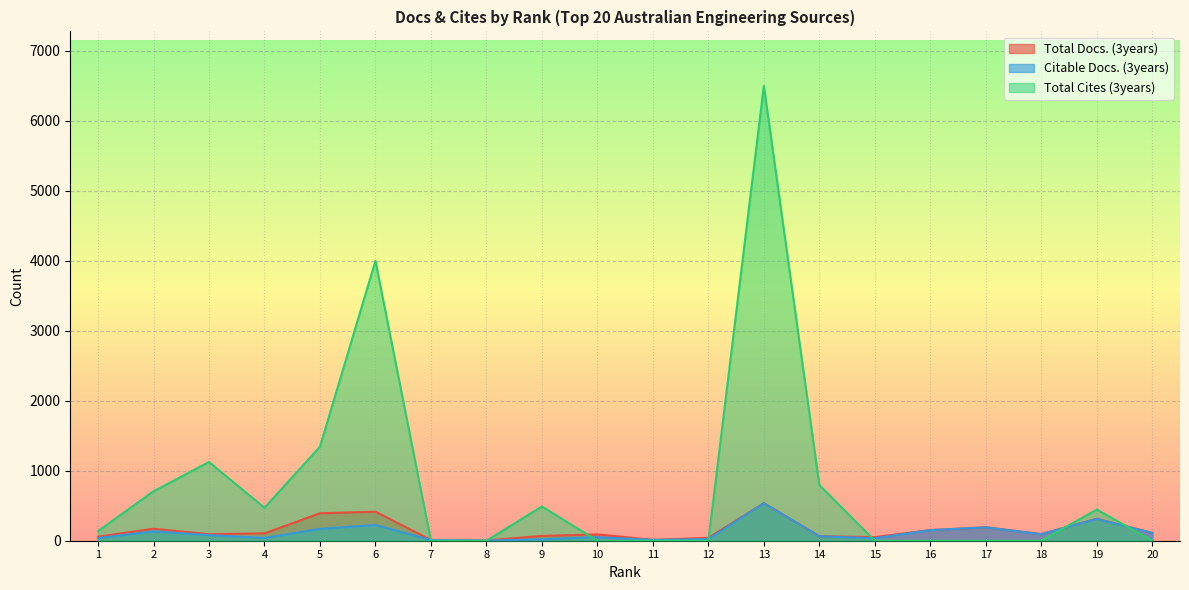

How many data points in Total Docs. (3years) are above 95?

9